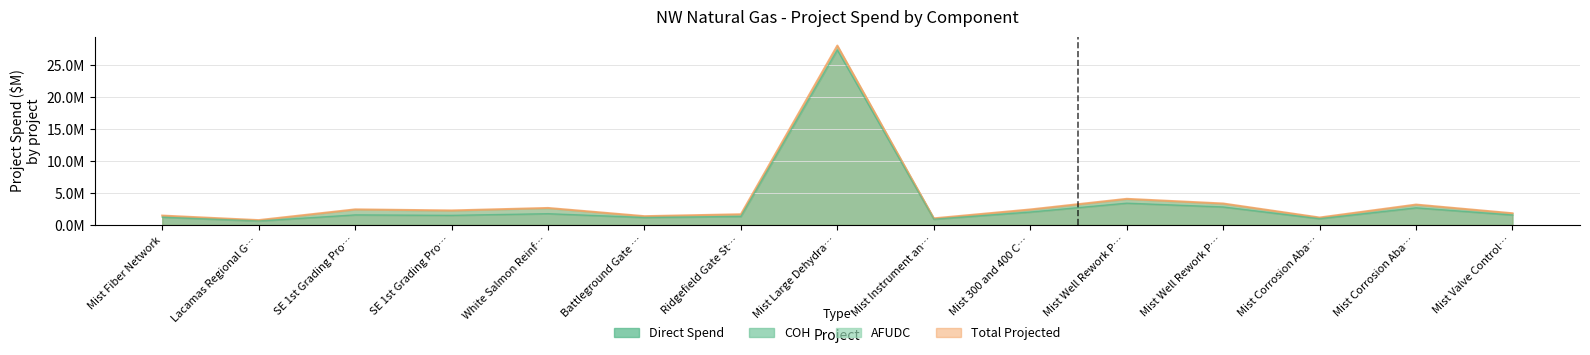

True or false: Direct Spend and AFUDC cross at least once.

False